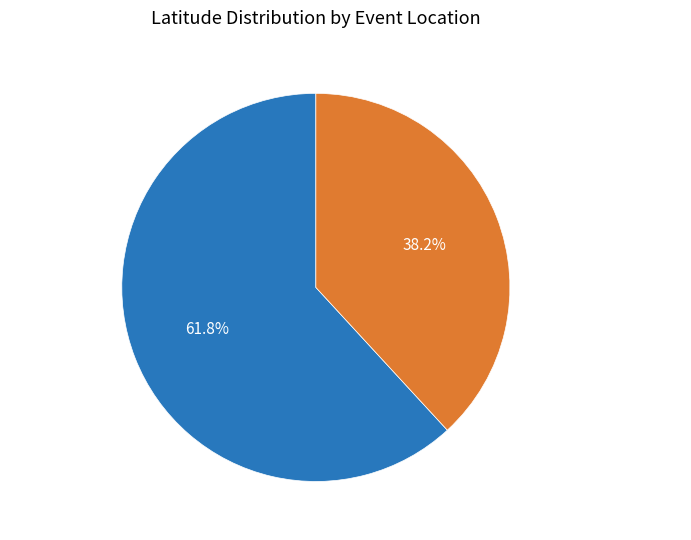

Combined, do Gunsan-si, South Korea (Heavy Rains) and Juneau, Alaska (Landslide) account for over 50%?

Yes